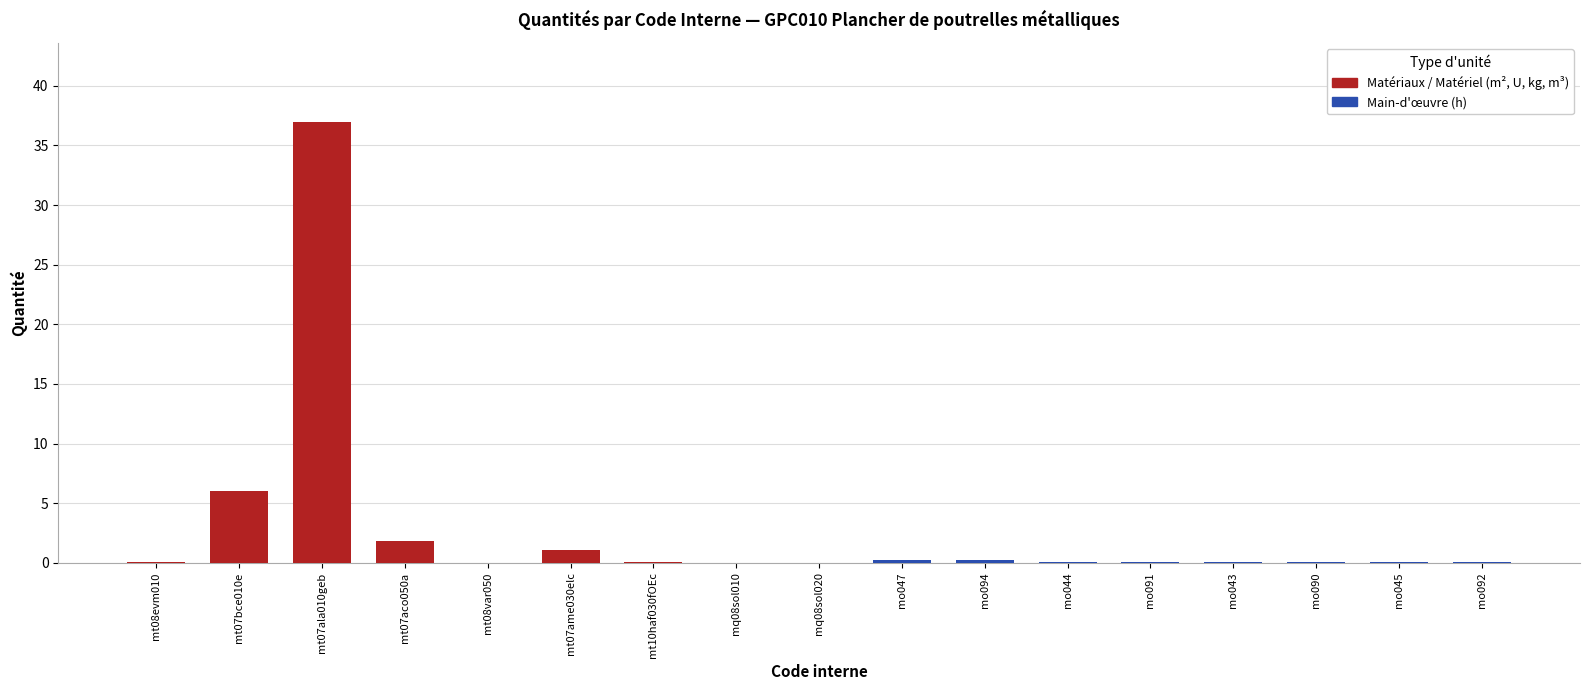

At which label is the value closest to 18?

mt07bce010e